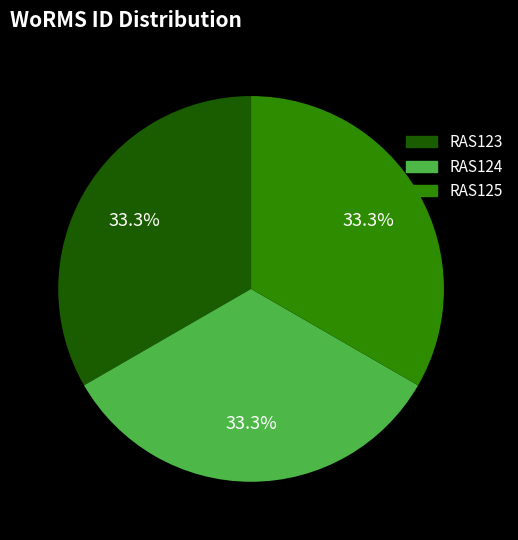

To the nearest percent, what percentage of the pie is RAS125?

33%